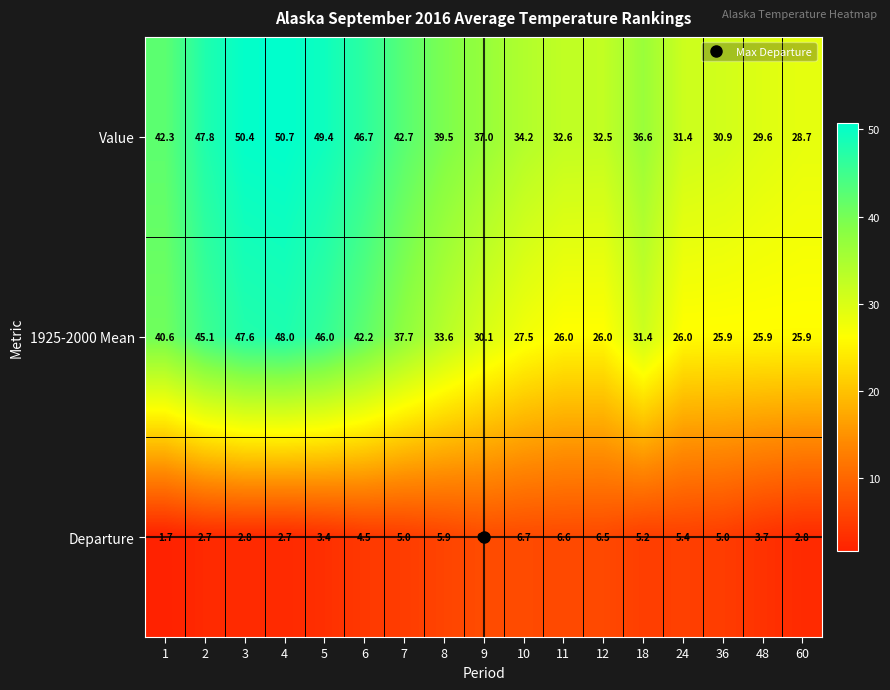

What value does the Value series have at 2?

47.8